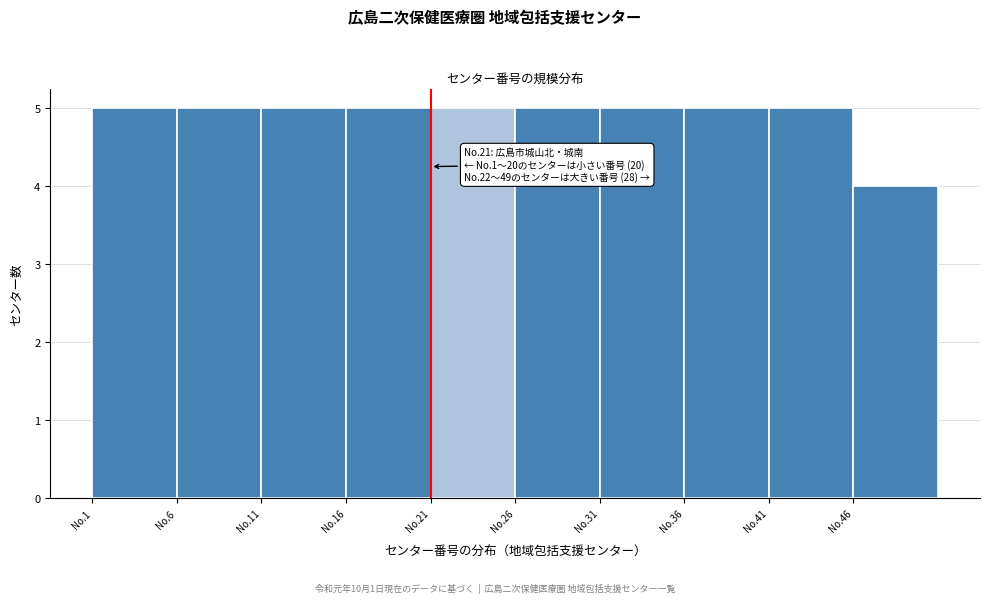

Reading left to right, list all the values displayed in this chart.

5	5	5	5	5	5	5	5	5	4